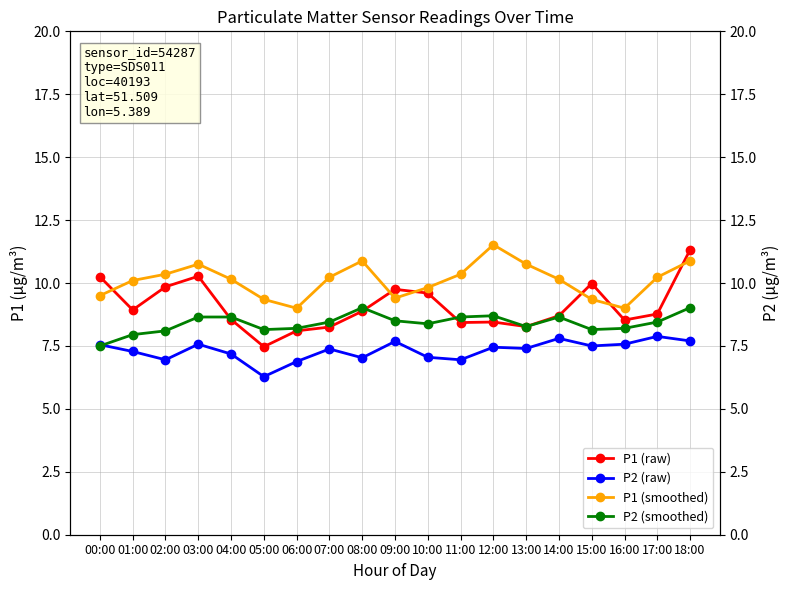

The value of P1 (raw) at 17:00 is 12.9. True or false?

False